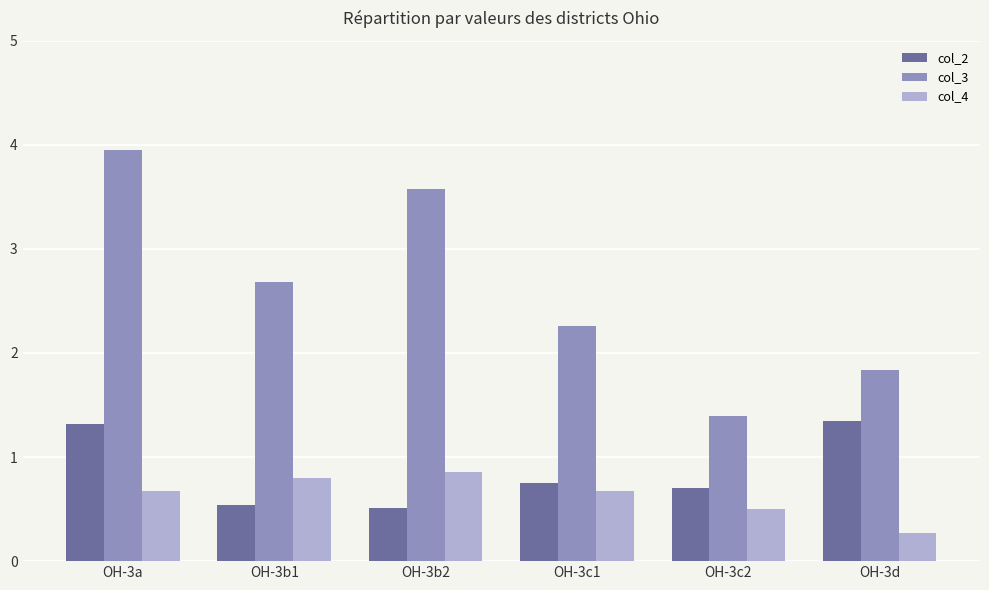

What is the spread (max minus min) of values at OH-3b2?

3.1